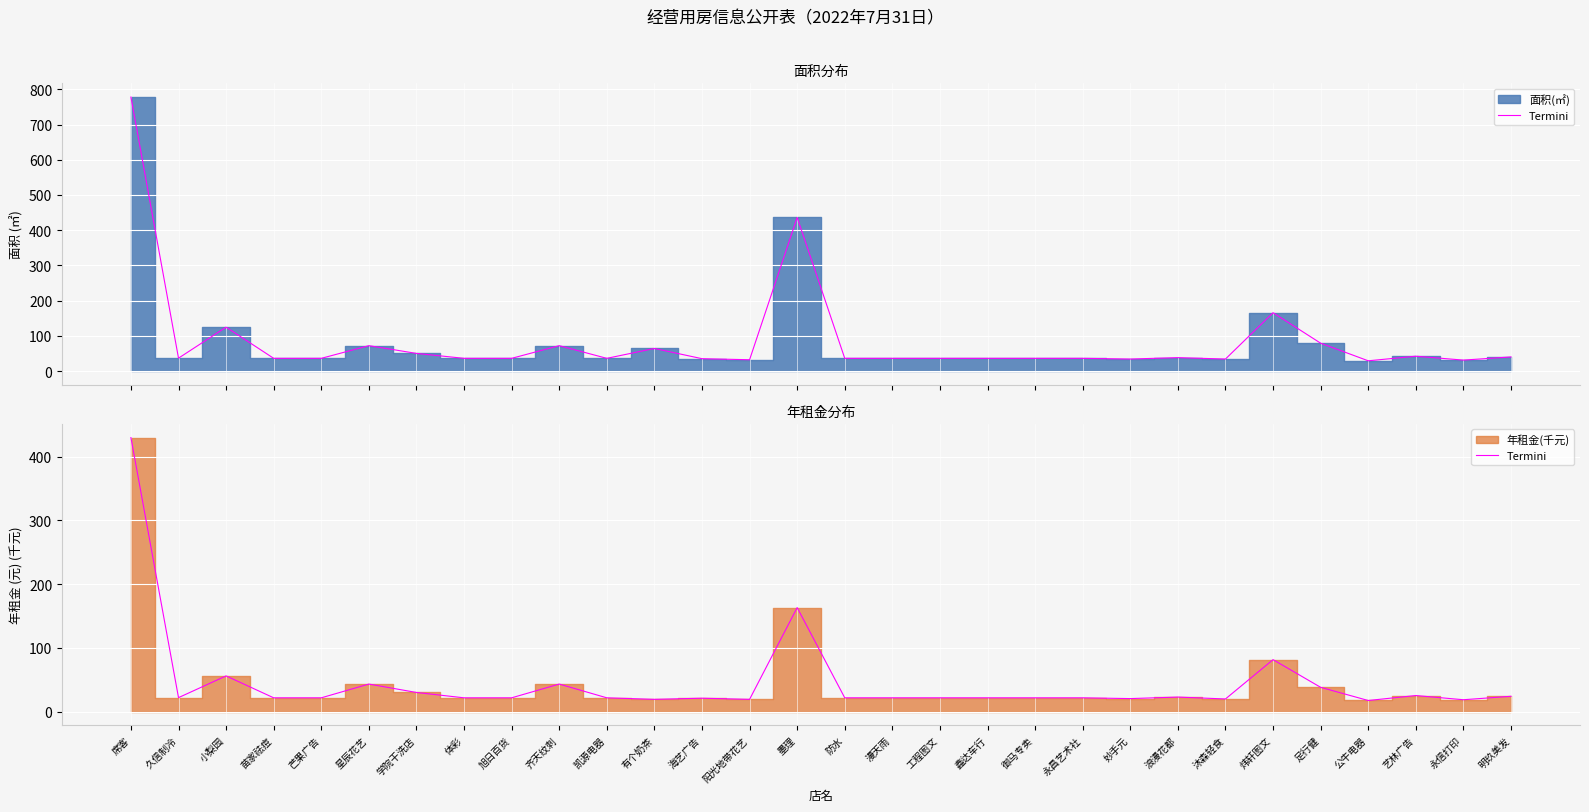

Where is the data nearest to the value 223?

墨理